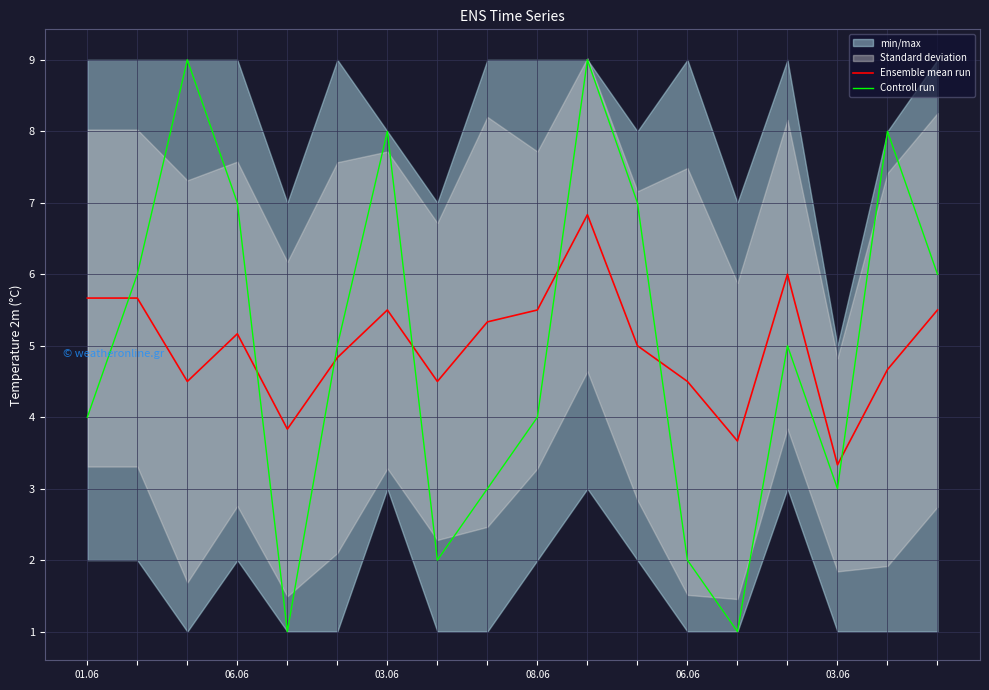

Which series has the largest range (max minus min)?

Controll run